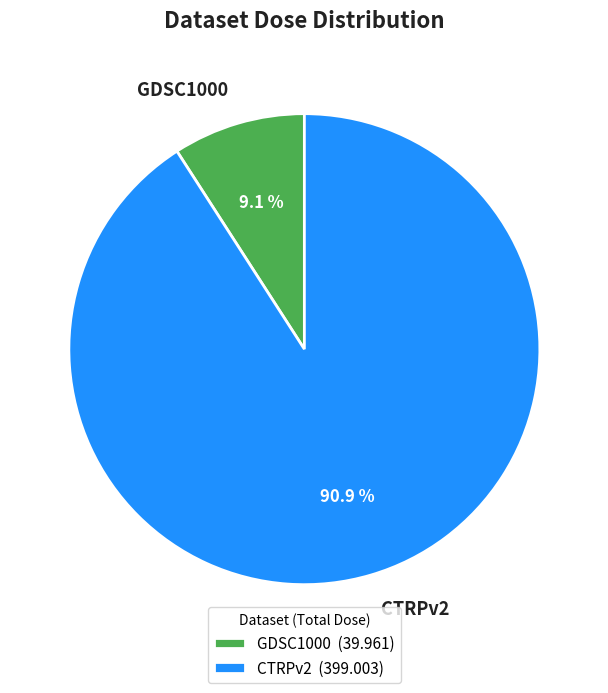

To the nearest percent, what is the difference between the largest and smallest slice percentages?

82%